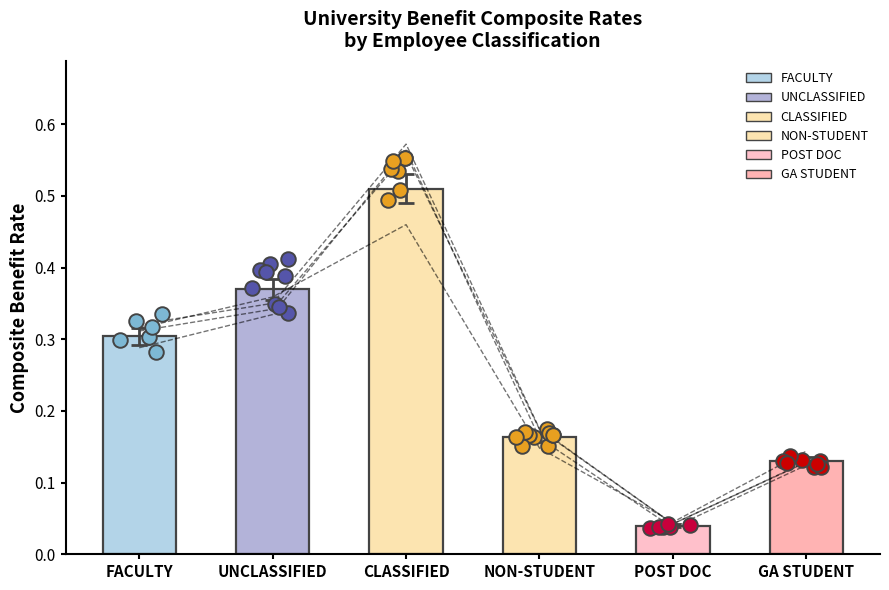

What are all the series names shown in the legend?

FACULTY, UNCLASSIFIED, CLASSIFIED, NON-STUDENT, POST DOC, GA STUDENT